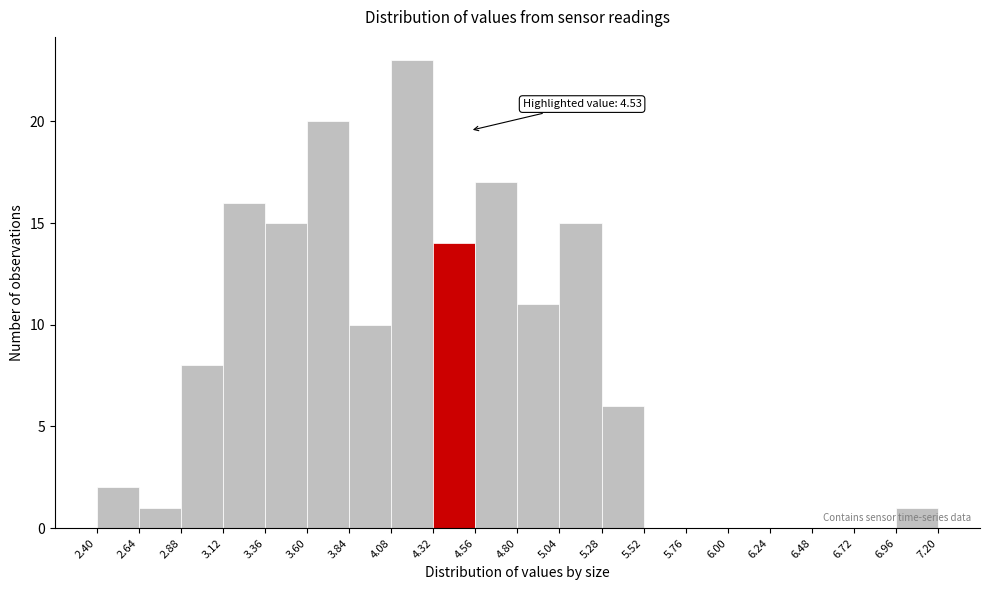

Which range on the x-axis has the tallest bar?

4.08 to 4.32